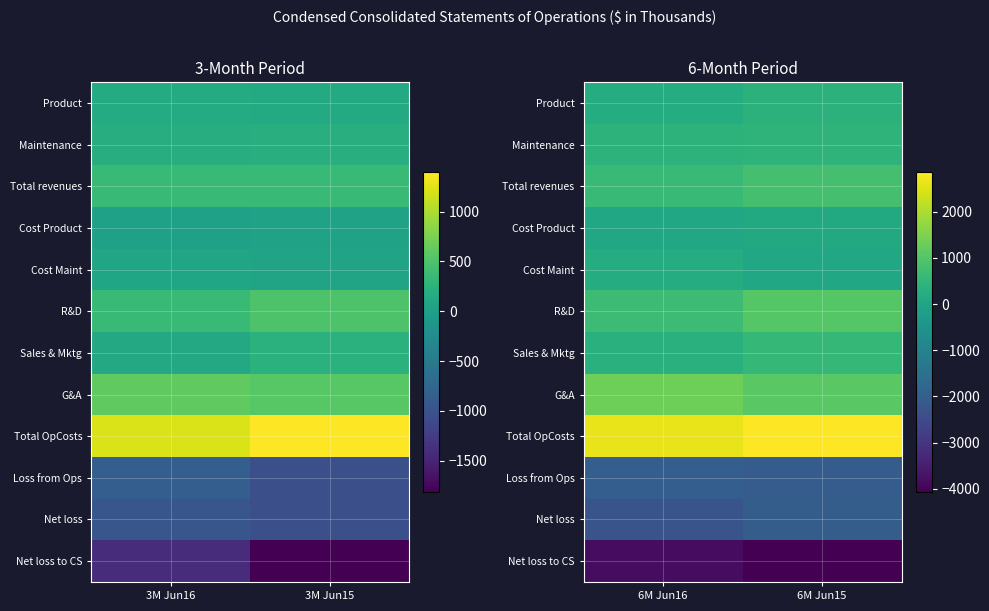

At which category is the sum across all series the highest?

6M Jun15